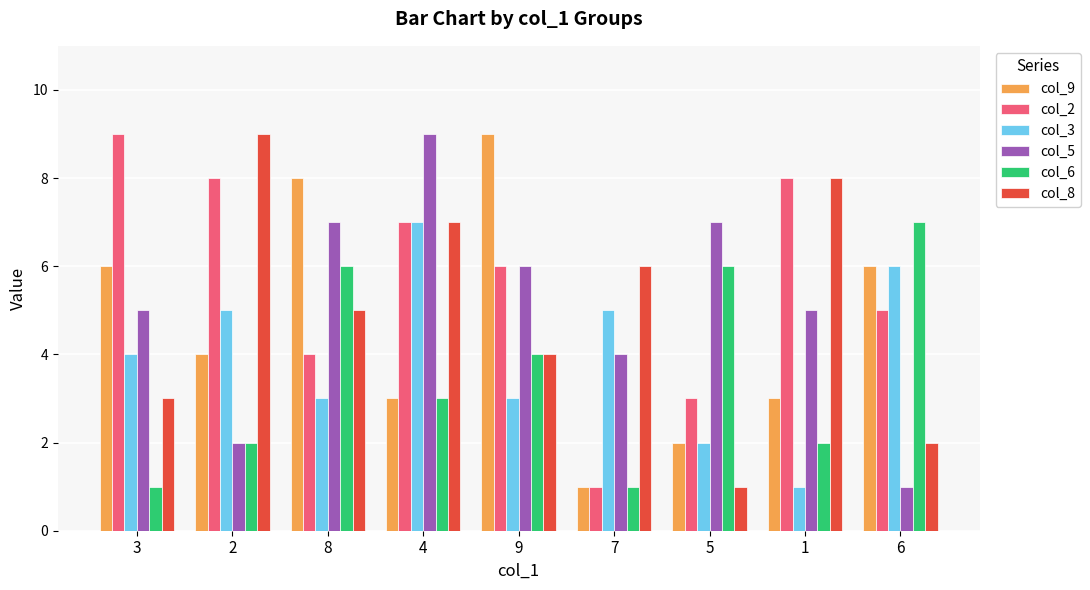

Rank the categories by col_8 value from lowest to highest.

5, 6, 3, 9, 8, 7, 4, 1, 2